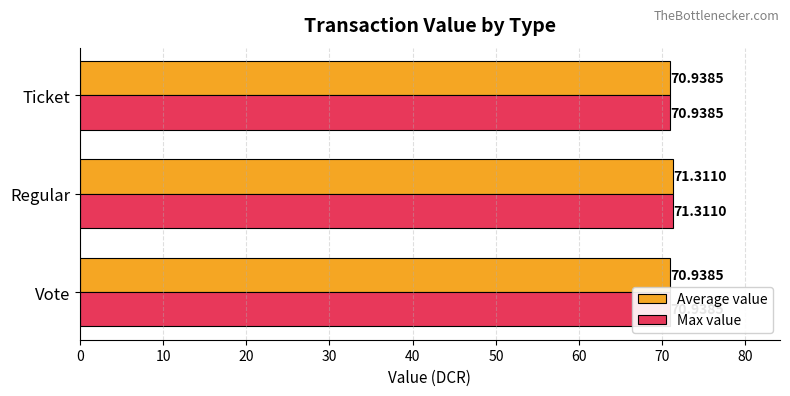

Which series has the largest range (max minus min)?

Average value